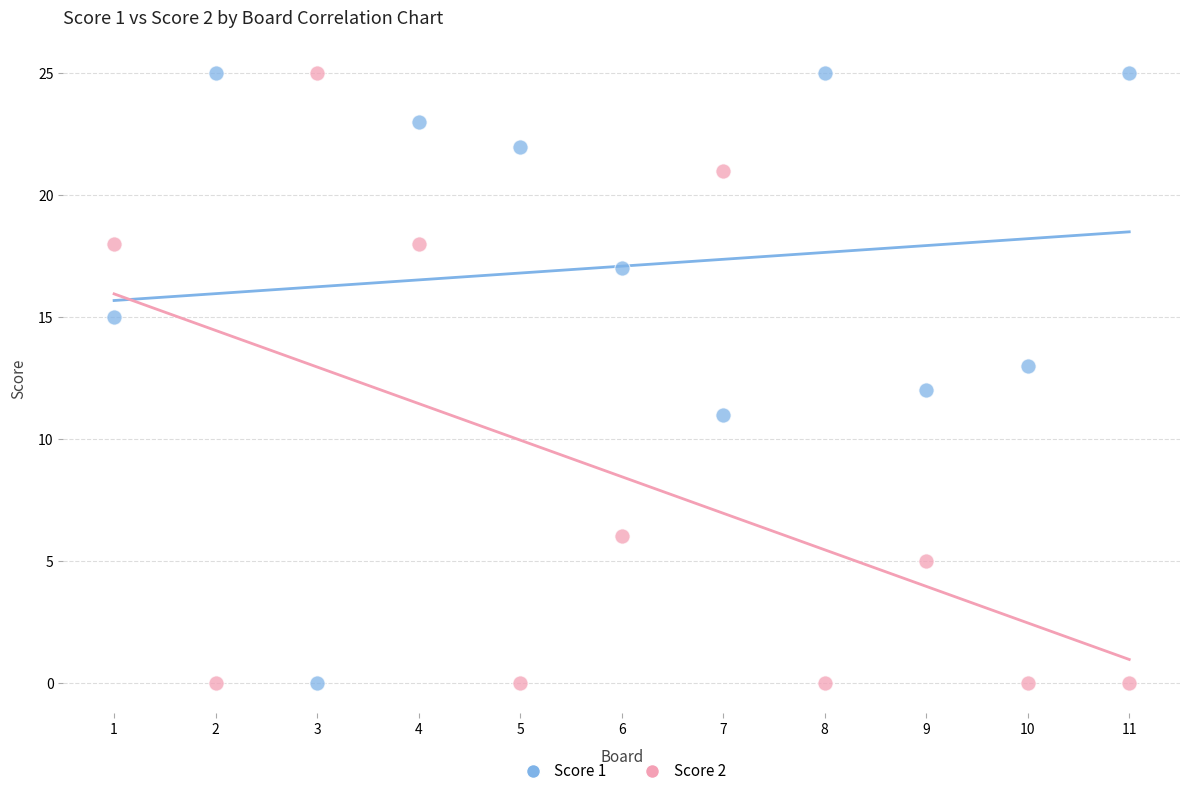

What are all the series names shown in the legend?

Score 1, Score 2